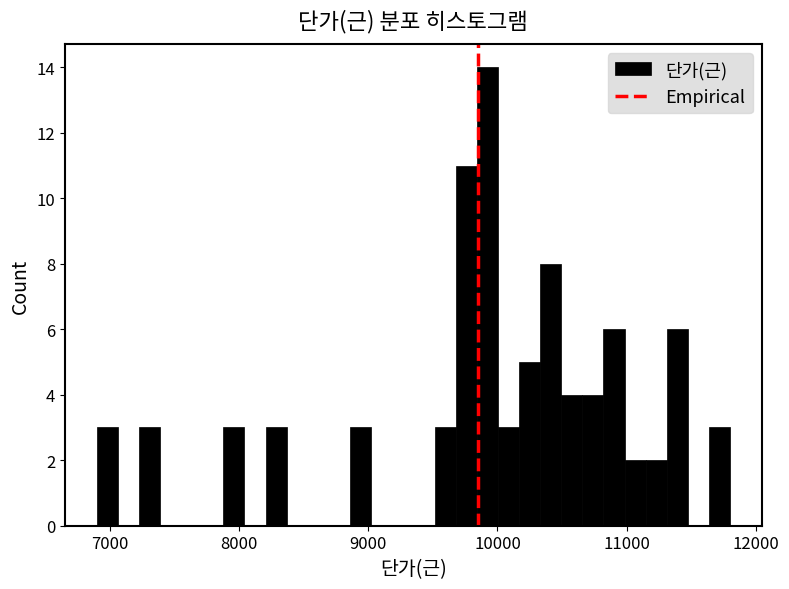

Read against the x-axis, roughly where is the centre of the tallest bar?

9900